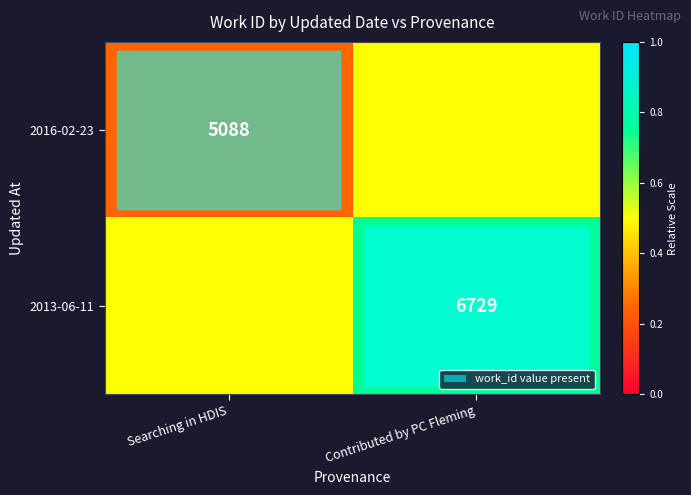

True or false: 2016-02-23 has a value of 8503.9 at Searching in HDIS.

False